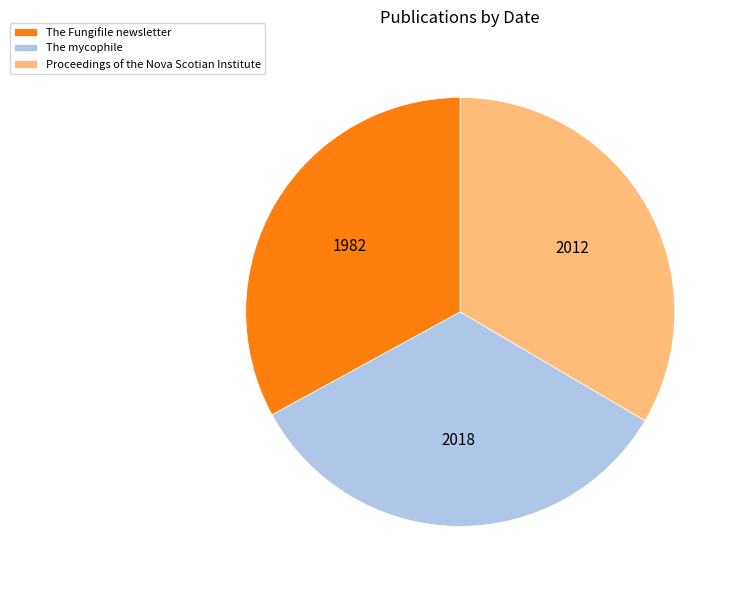

The Proceedings of the Nova Scotian Institute slice represents 33% of the pie. True or false?

True